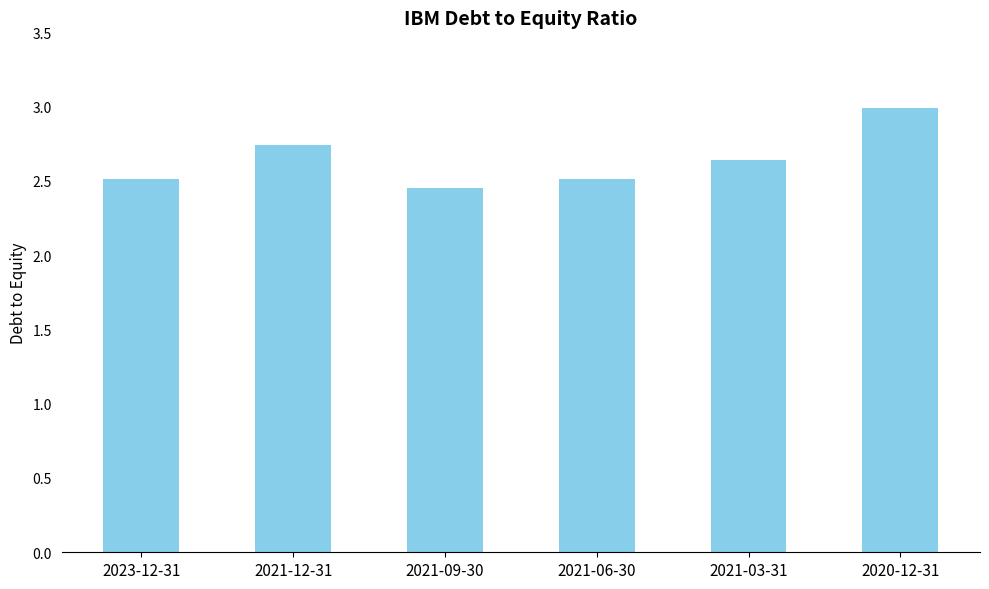

The value at 2020-12-31 is 5.3. True or false?

False